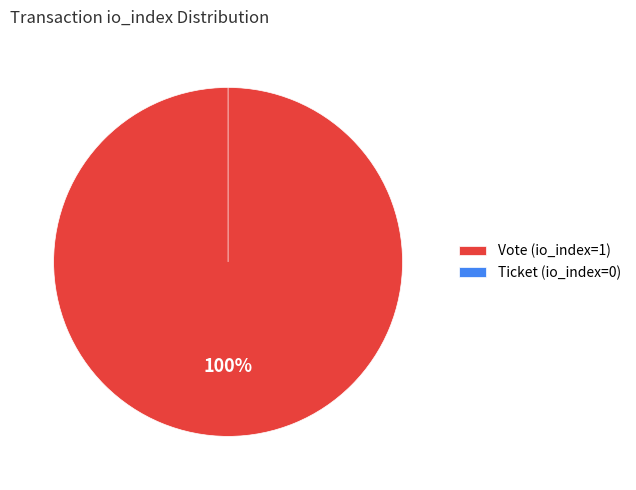

Does Ticket (io_index=0) account for over 50% of the chart?

No